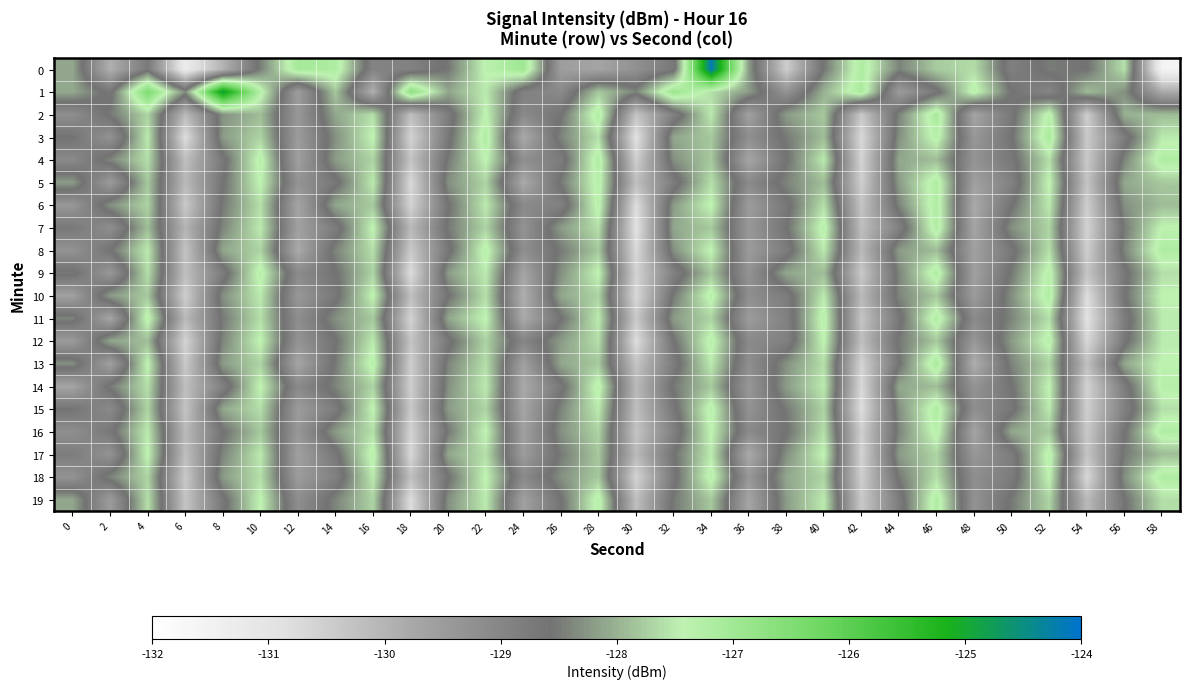

At which category is the sum across all series the highest?

34